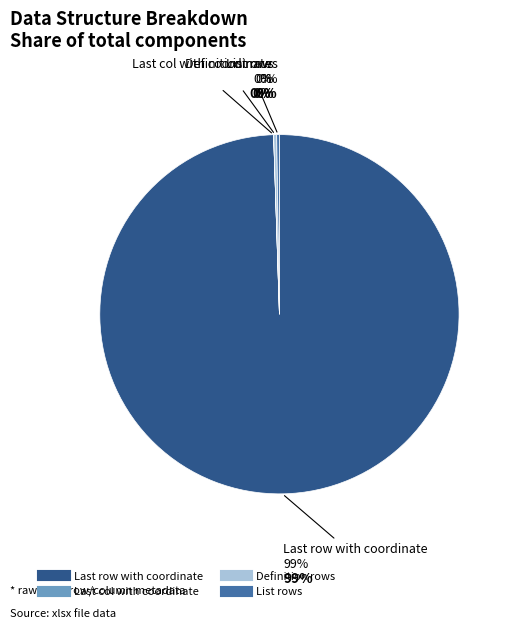

Count the number of slices in the pie.

4